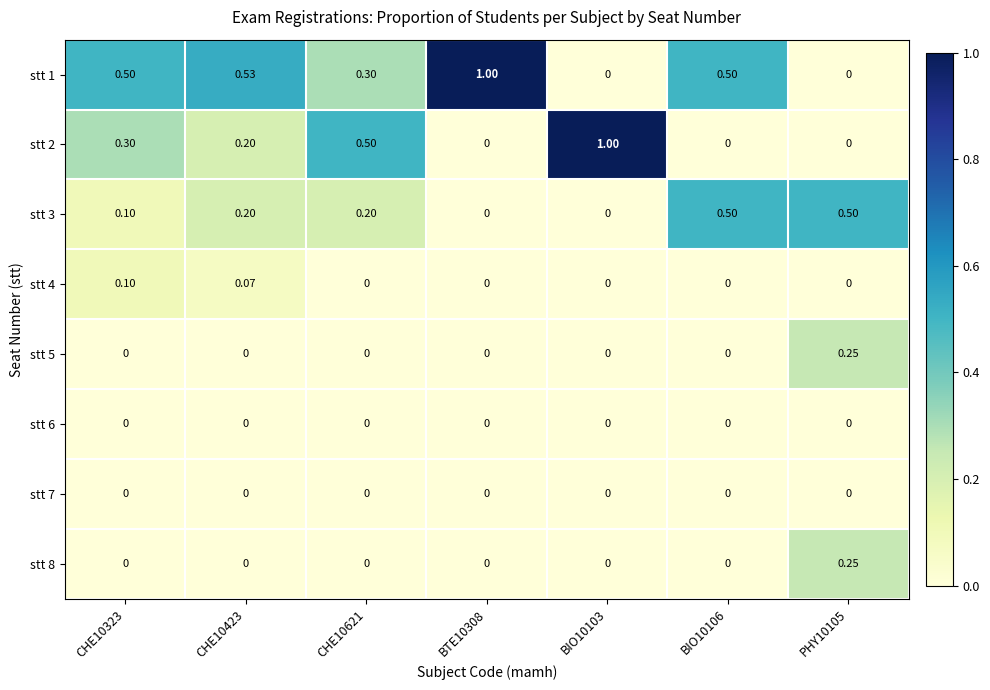

How many values in the stt 2 series exceed 0?

4